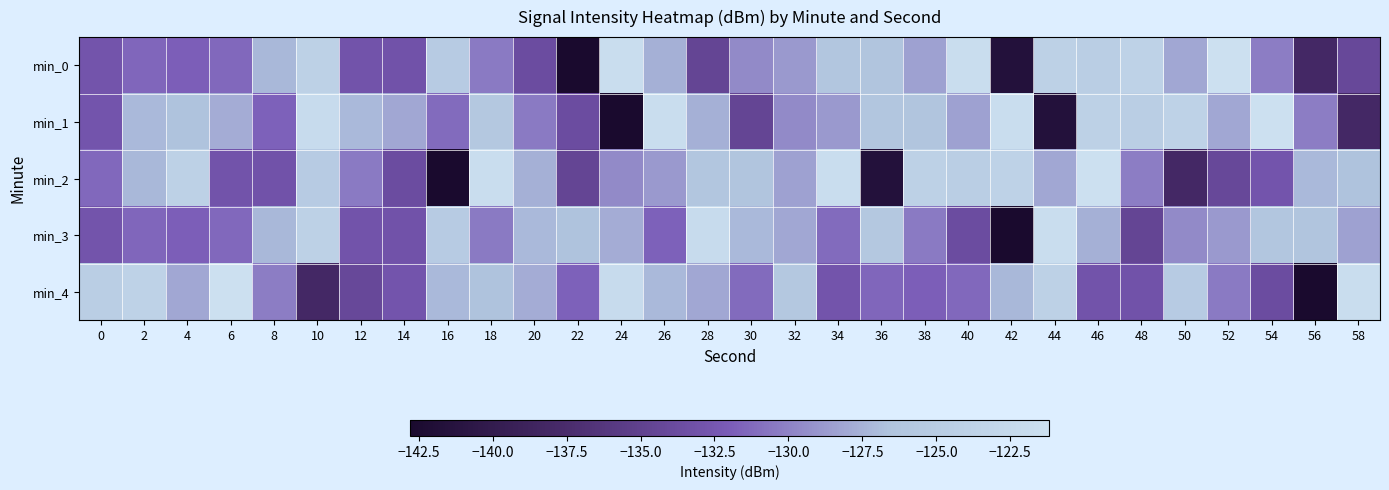

Reading right to left, list all the values displayed in this chart.

min_0: 58=-134.2	56=-138.1	54=-130.3	52=-121.2	50=-128.1	48=-123.8	46=-124.7	44=-124.1	42=-141.6	40=-121.6	38=-128.4	36=-126.4	34=-126.1	32=-128.8	30=-129.6	28=-134.6	26=-127.7	24=-121.6	22=-142.8	20=-133.7	18=-130.4	16=-125.1	14=-133.1	12=-133.0	10=-124.0	8=-127.2	6=-131.4	4=-131.9	2=-131.5	0=-132.9
min_1: 58=-138.1	56=-130.3	54=-121.2	52=-128.1	50=-123.8	48=-124.7	46=-124.1	44=-141.6	42=-121.6	40=-128.4	38=-126.4	36=-126.1	34=-128.8	32=-129.6	30=-134.6	28=-127.7	26=-121.6	24=-142.8	22=-133.7	20=-130.4	18=-125.8	16=-131.2	14=-128.1	12=-127.2	10=-122.1	8=-131.7	6=-127.8	4=-126.6	2=-127.1	0=-132.8
min_2: 58=-126.6	56=-127.1	54=-132.8	52=-134.2	50=-138.1	48=-130.3	46=-121.2	44=-128.1	42=-123.8	40=-124.7	38=-124.1	36=-141.6	34=-121.6	32=-128.4	30=-126.4	28=-126.1	26=-128.8	24=-129.6	22=-134.6	20=-127.7	18=-121.6	16=-142.8	14=-133.7	12=-130.4	10=-125.1	8=-133.1	6=-133.0	4=-124.0	2=-127.2	0=-131.4
min_3: 58=-128.4	56=-126.4	54=-126.1	52=-128.8	50=-129.6	48=-134.6	46=-127.7	44=-121.6	42=-142.8	40=-133.7	38=-130.4	36=-125.8	34=-131.2	32=-128.1	30=-127.2	28=-122.1	26=-131.7	24=-127.8	22=-126.6	20=-127.1	18=-130.4	16=-125.1	14=-133.1	12=-133.0	10=-124.0	8=-127.2	6=-131.4	4=-131.9	2=-131.5	0=-132.9
min_4: 58=-121.6	56=-142.8	54=-133.7	52=-130.4	50=-125.1	48=-133.1	46=-133.0	44=-124.0	42=-127.2	40=-131.4	38=-131.9	36=-131.5	34=-132.9	32=-125.8	30=-131.2	28=-128.1	26=-127.2	24=-122.1	22=-131.7	20=-127.8	18=-126.6	16=-127.1	14=-132.8	12=-134.2	10=-138.1	8=-130.3	6=-121.2	4=-128.1	2=-123.8	0=-124.7